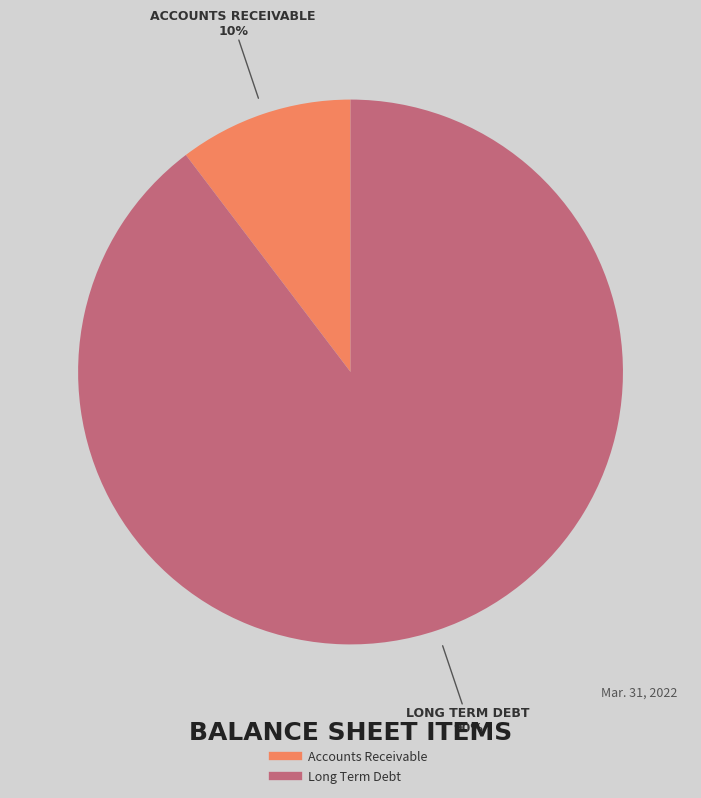

To the nearest percent, what percentage of the pie is Long Term Debt?

90%